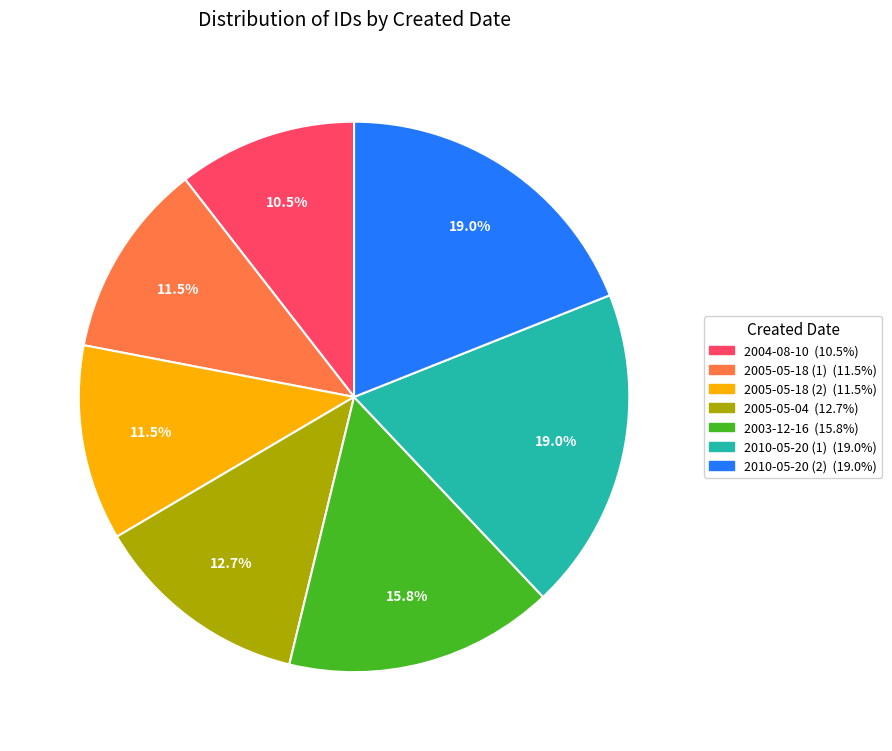

Does any single category account for the majority?

No